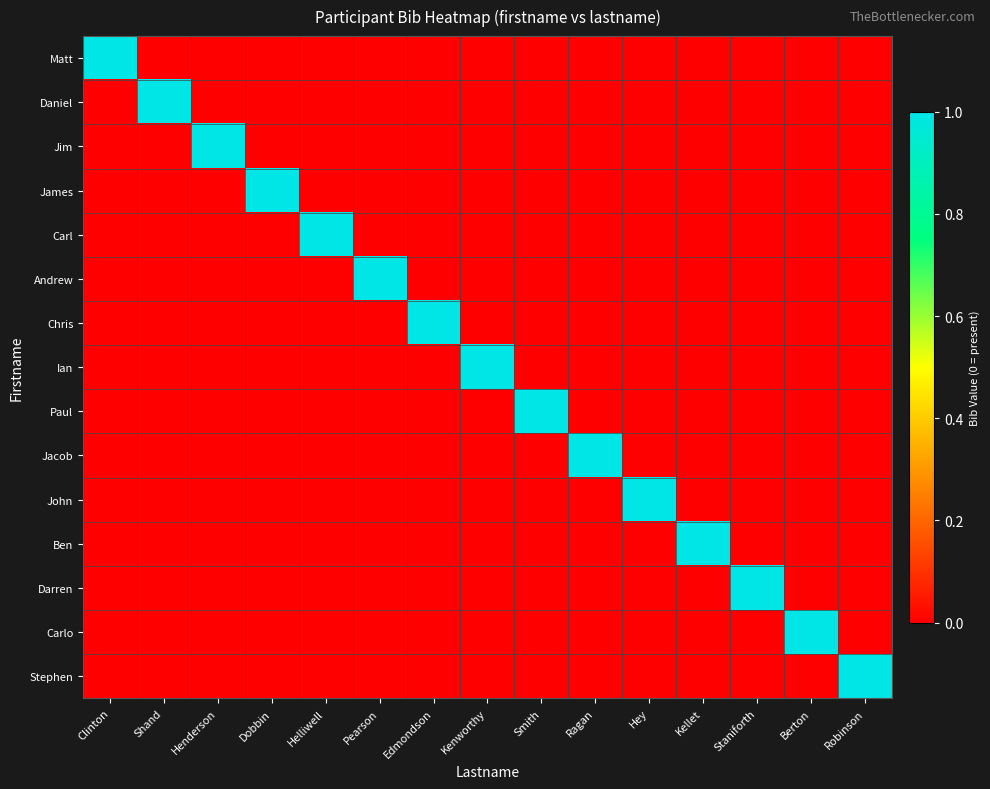

How many categories are shown in the chart?

15